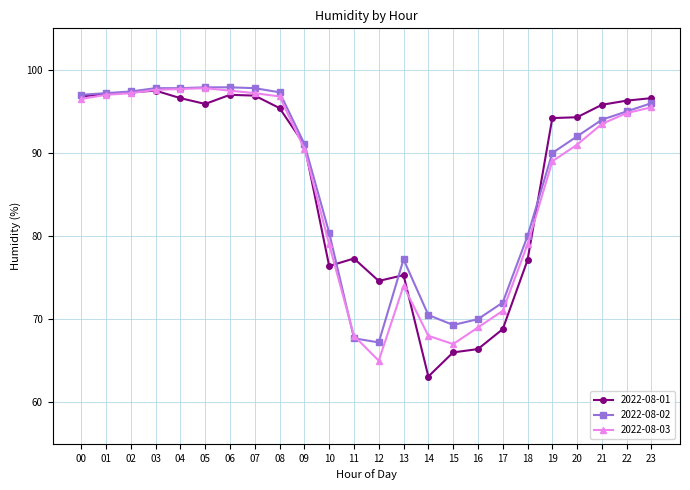

Is the value of 2022-08-01 at 09 greater than the value of 2022-08-02 at 21?

No